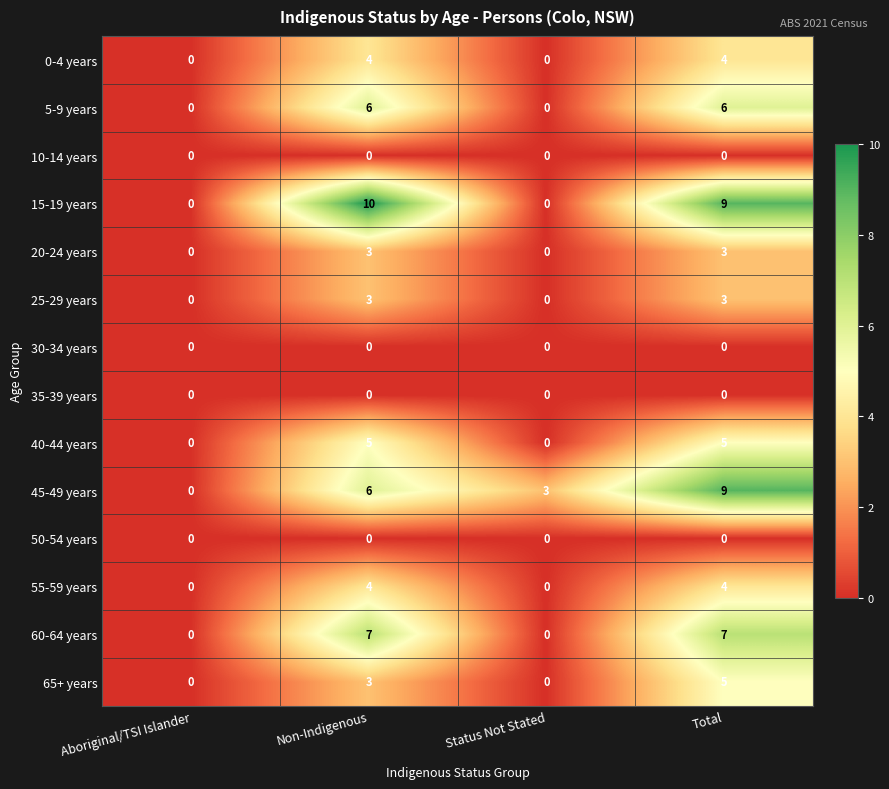

Which series has the widest spread of values?

15-19 years